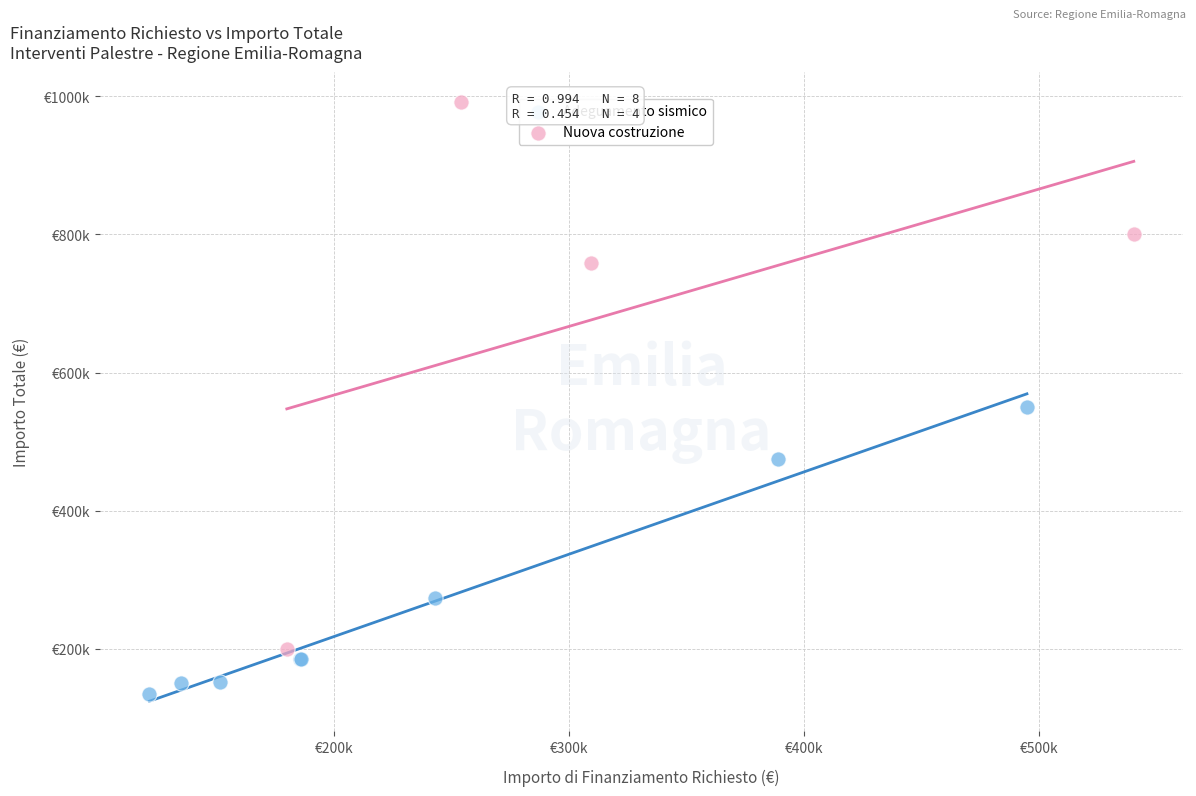

What are all the series names shown in the legend?

Adeguamento sismico, Nuova costruzione